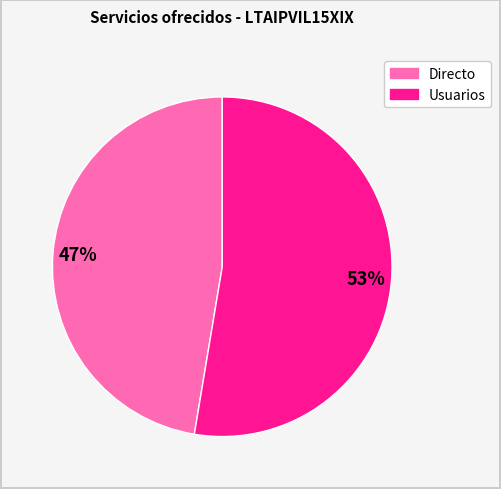

Is there a majority slice in this chart?

Yes